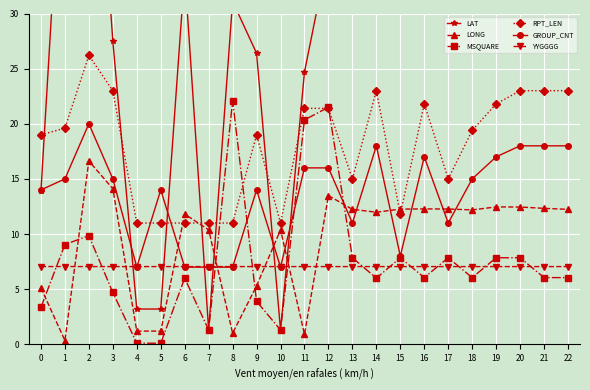

What is the minimum value shown in the chart?

0.1